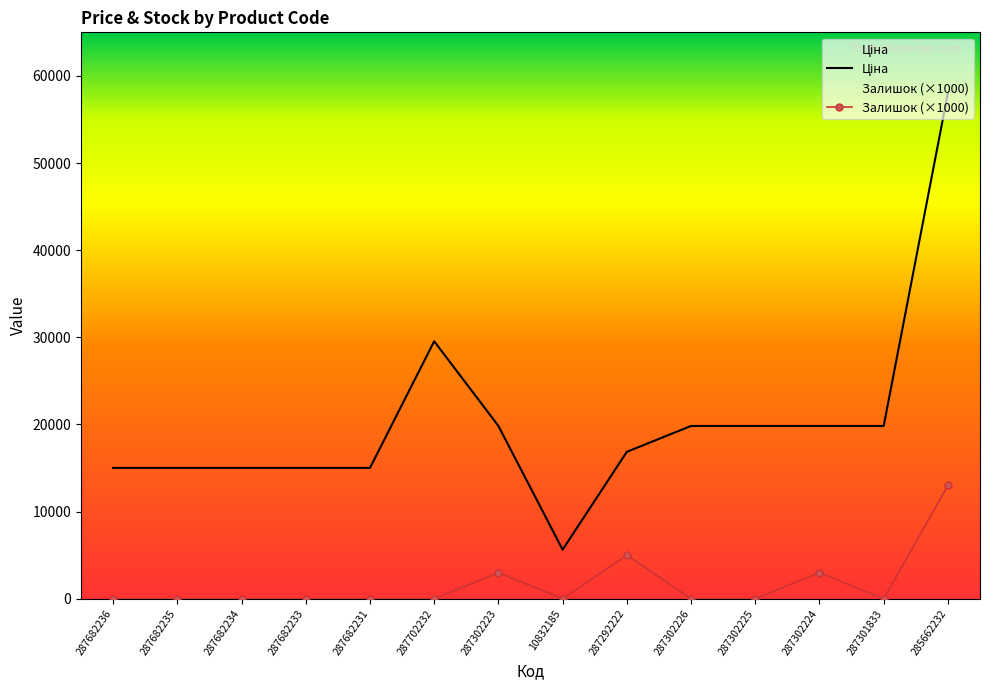

What is the difference between the maximum and minimum values in the Ціна series?

52401.0